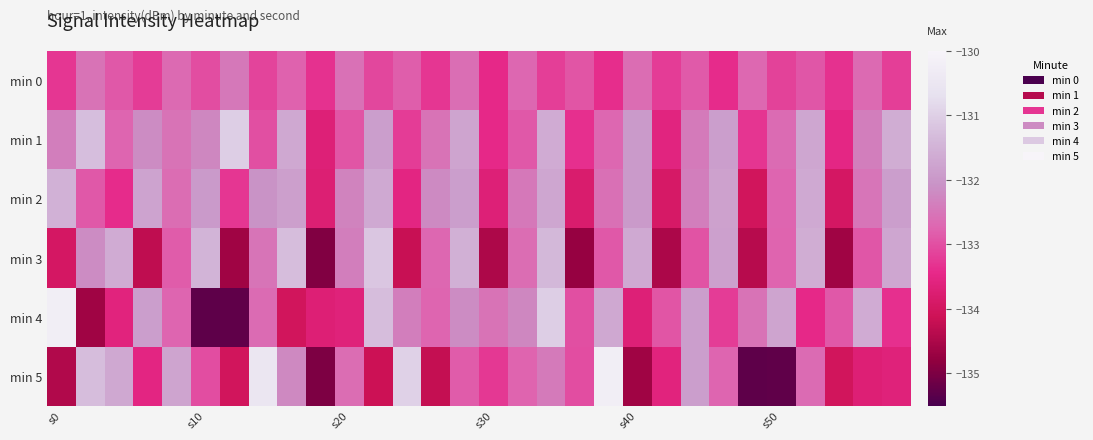

Which label corresponds to the smallest value in the chart?

s10